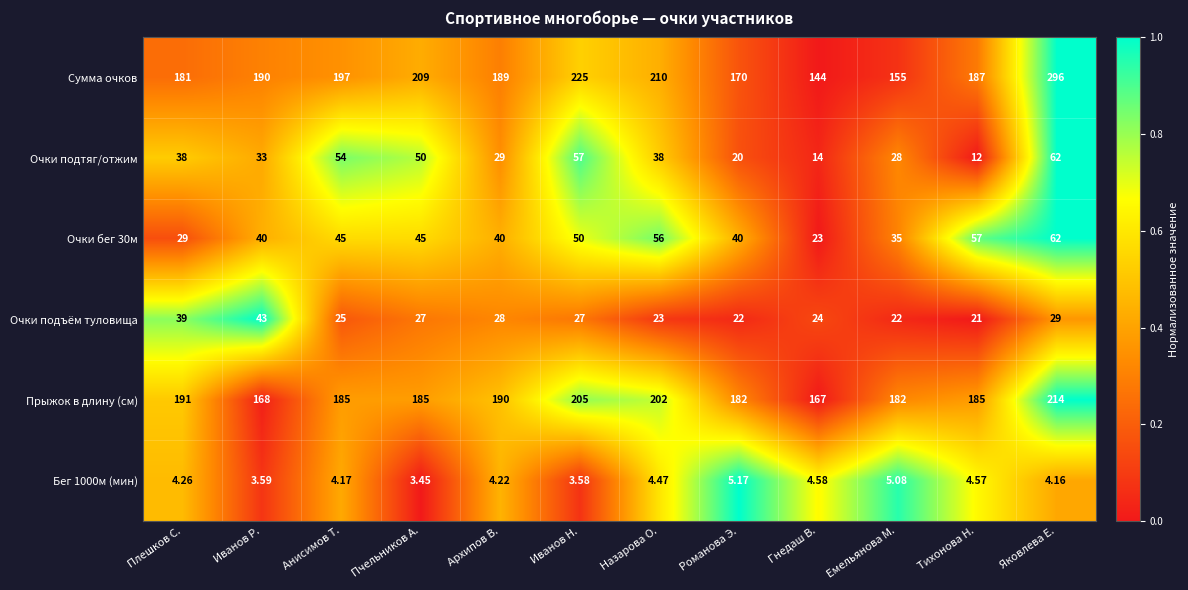

At which label is Сумма очков closest to 220?

Иванов Н.